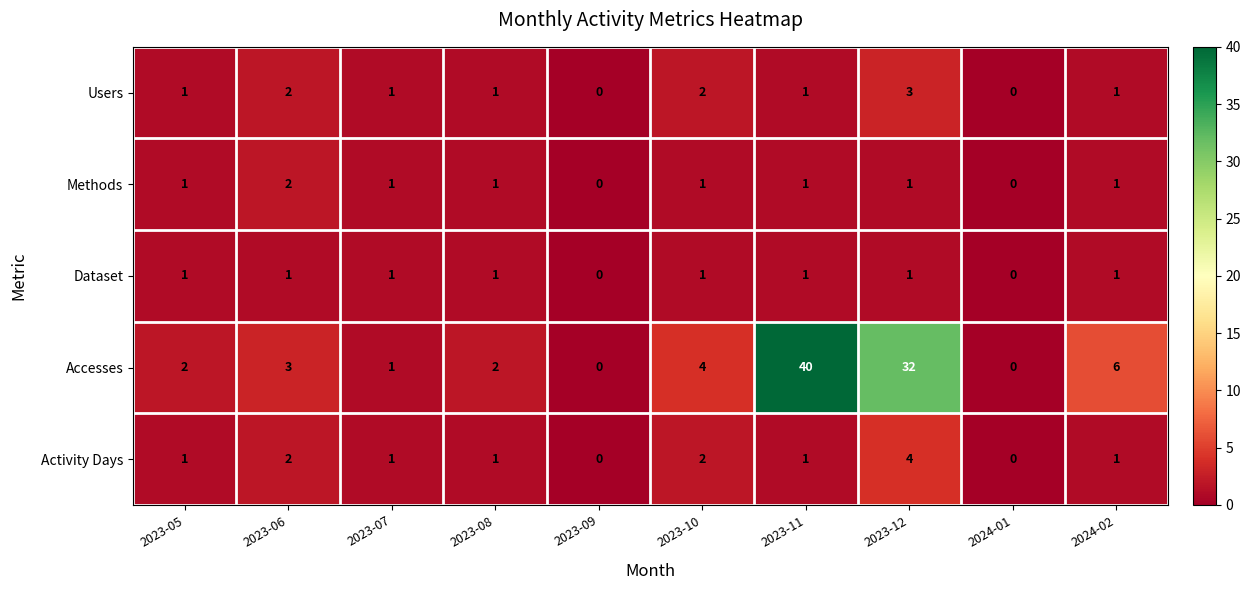

The value of Users at 2023-07 is 1. True or false?

True